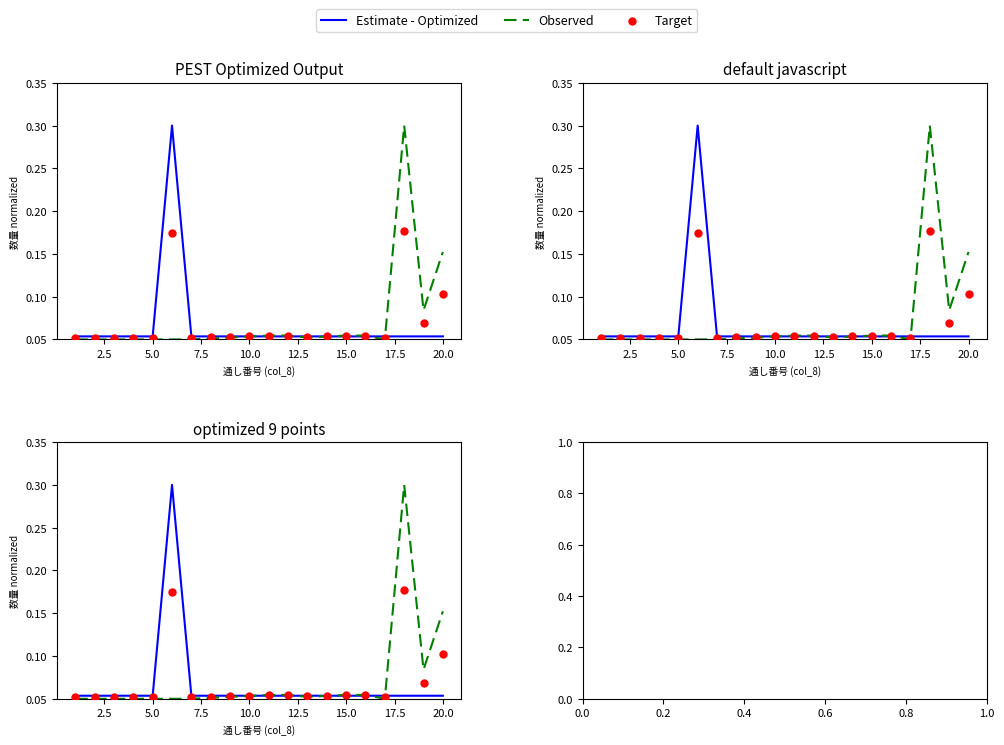

Is the value of Observed at 15 greater than the value of Target at 17.5?

Yes